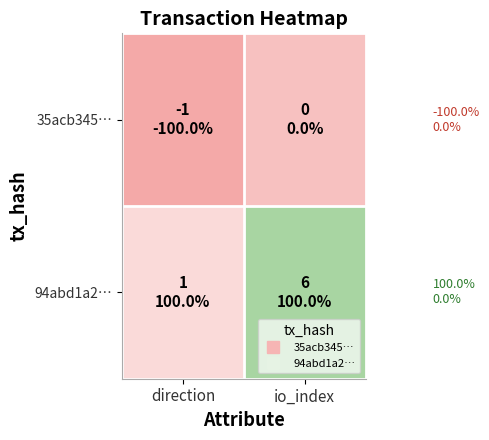

Rank the series by their average value, from lowest to highest.

35acb345…, 94abd1a2…